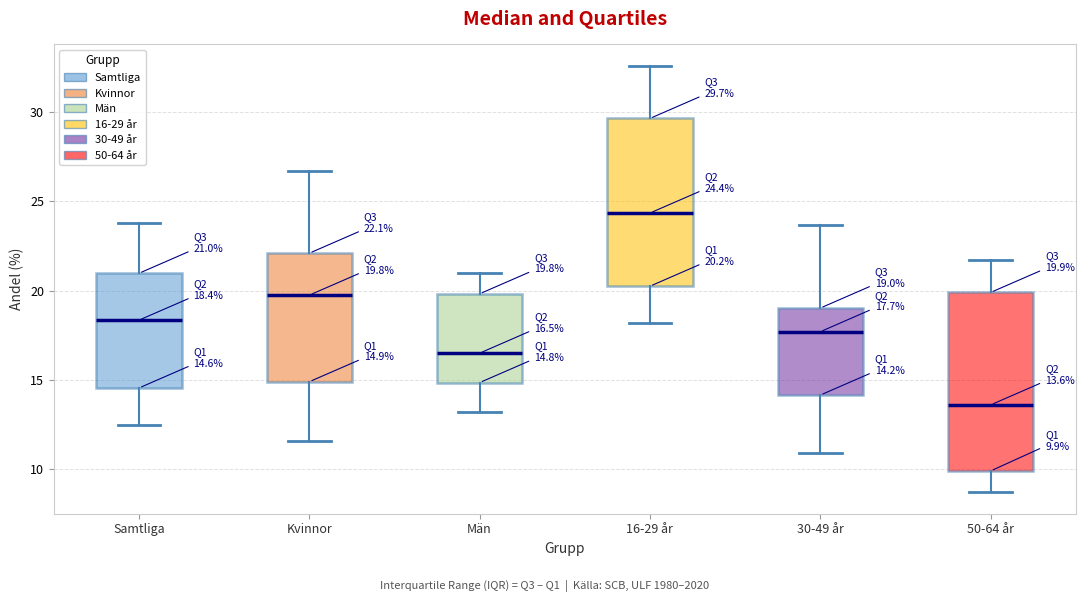

Which box is the tallest, from its lower edge to its upper edge?

50-64 år